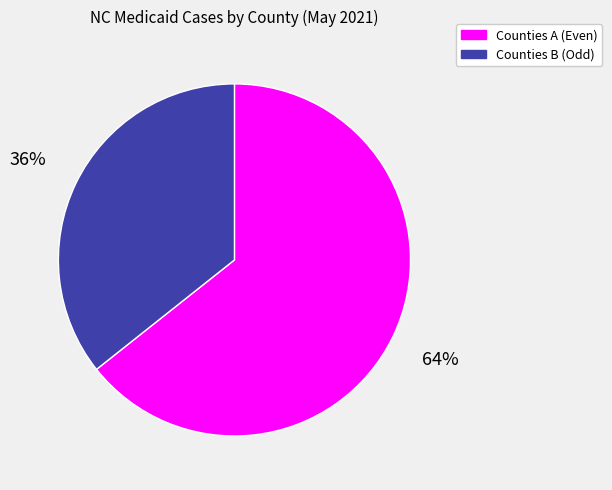

Does any single category account for the majority?

Yes